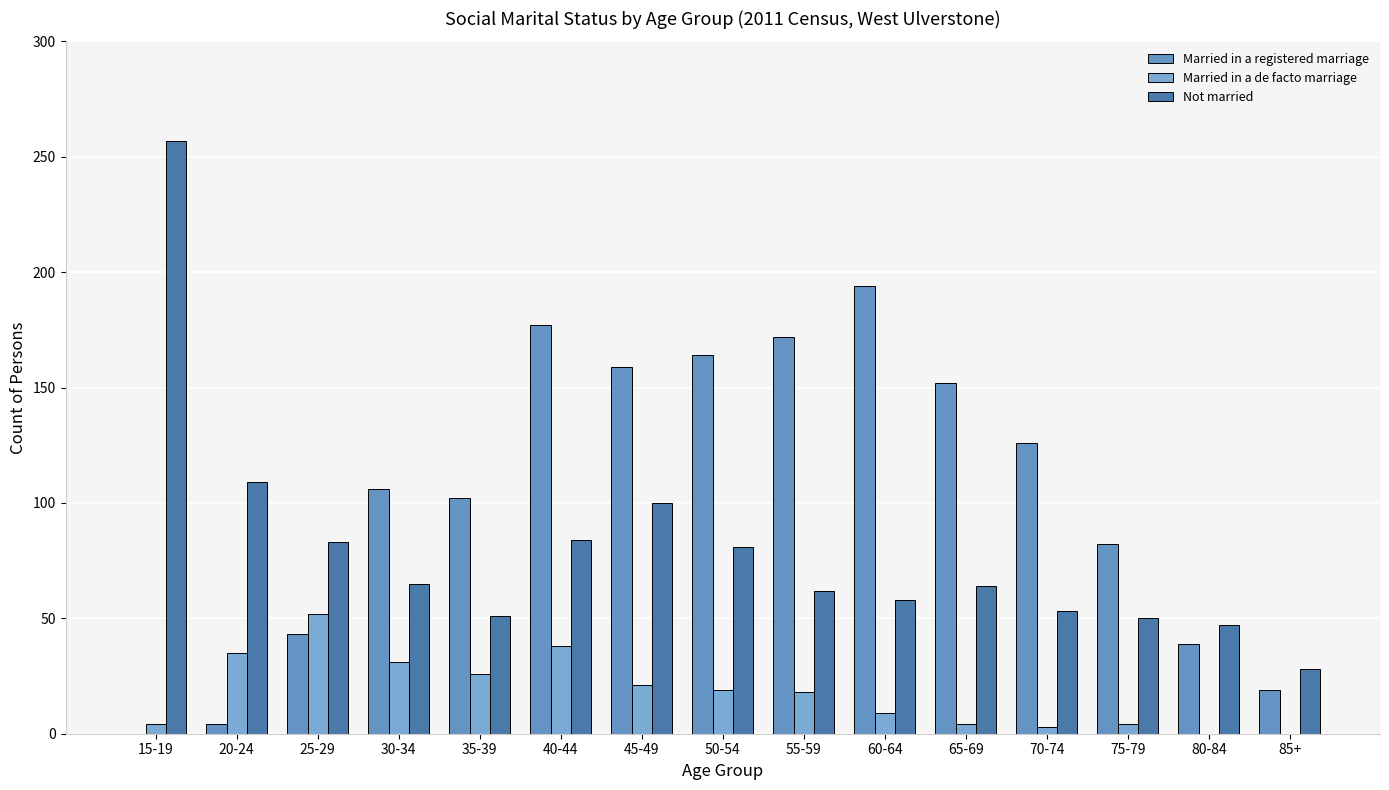

The Married in a de facto marriage series shows 7 at 15-19. True or false?

False